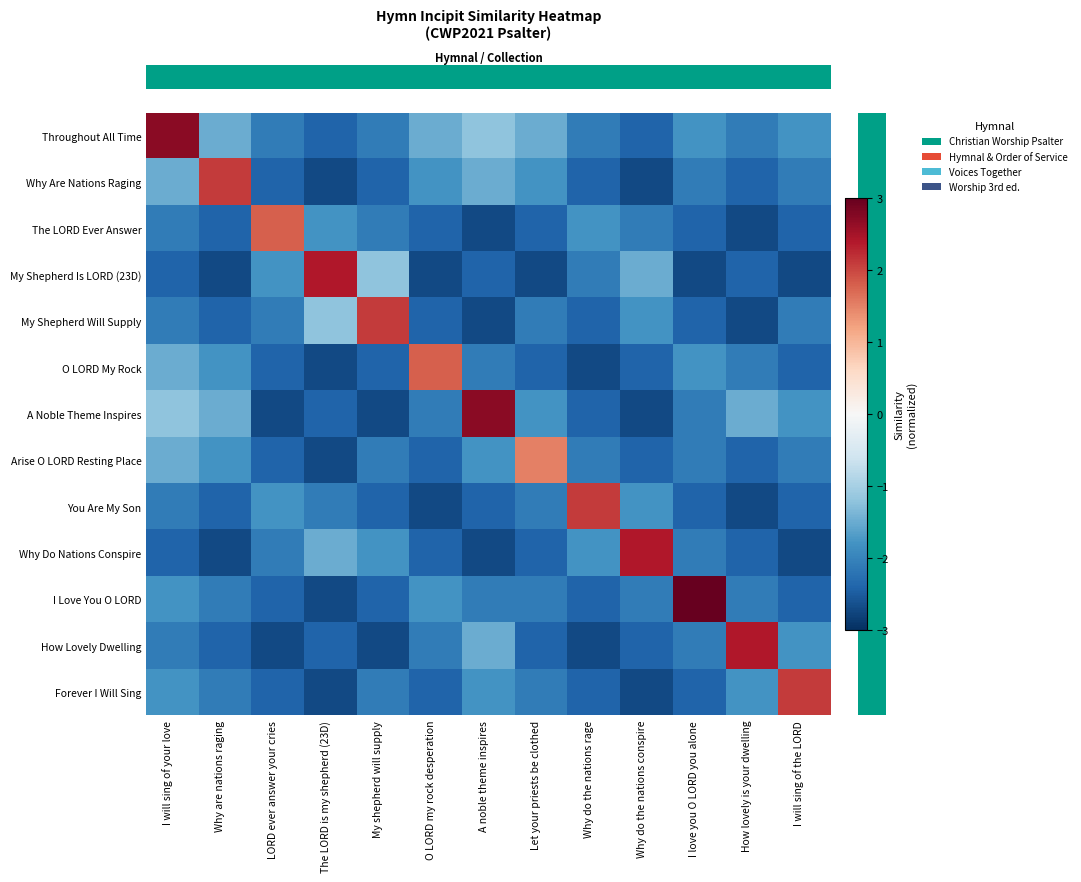

Count the number of categories in the chart.

13